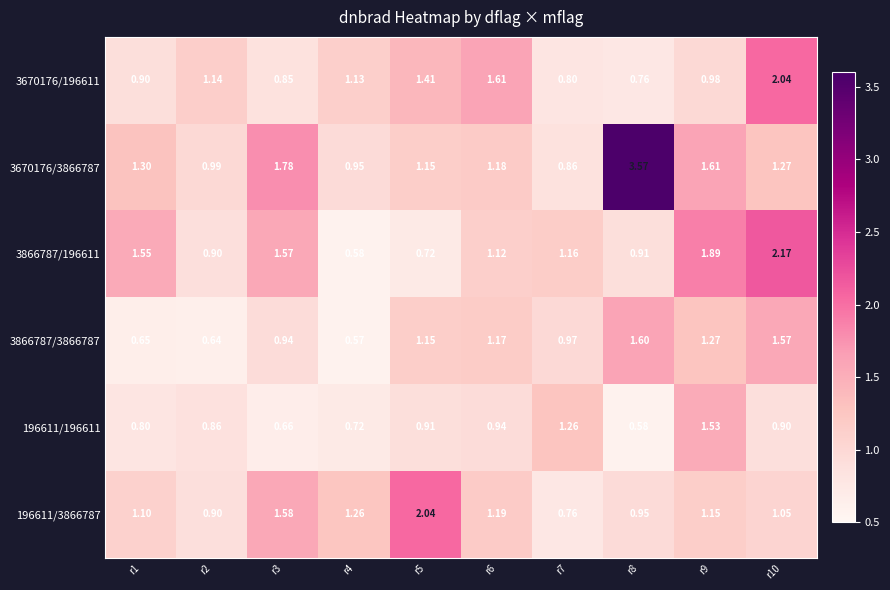

At which category does the chart reach its minimum across all series?

r4